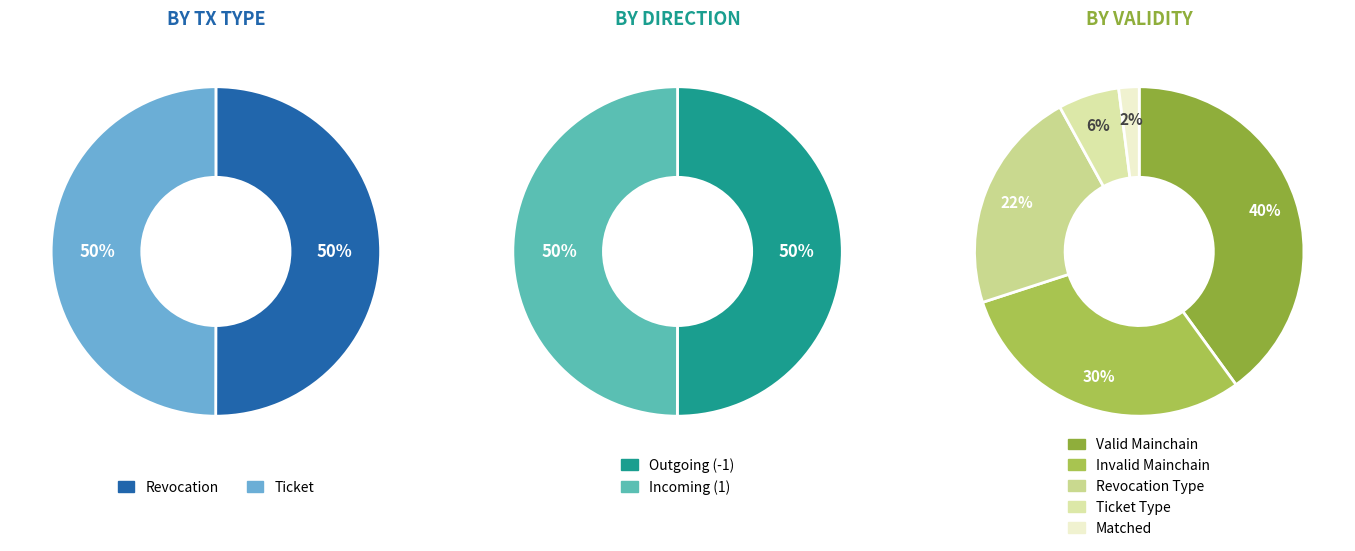

Rank the categories by value from lowest to highest.

Ticket, Revocation